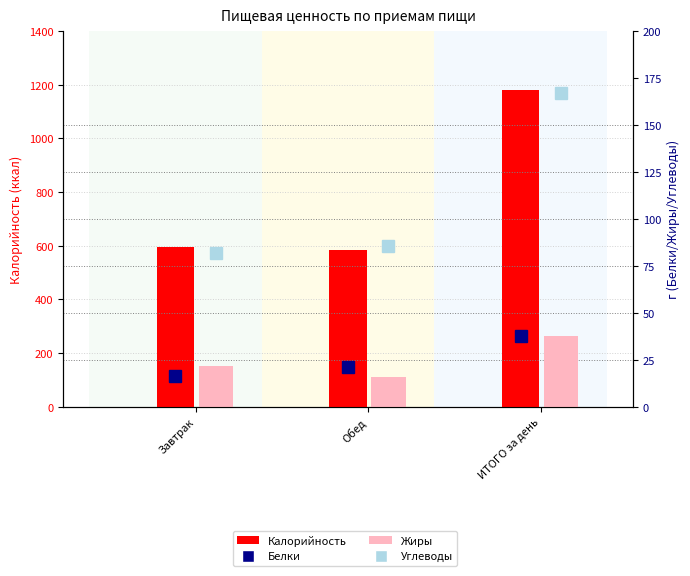

Is the value of Белки at ИТОГО за день greater than the value of Углеводы at Завтрак?

No